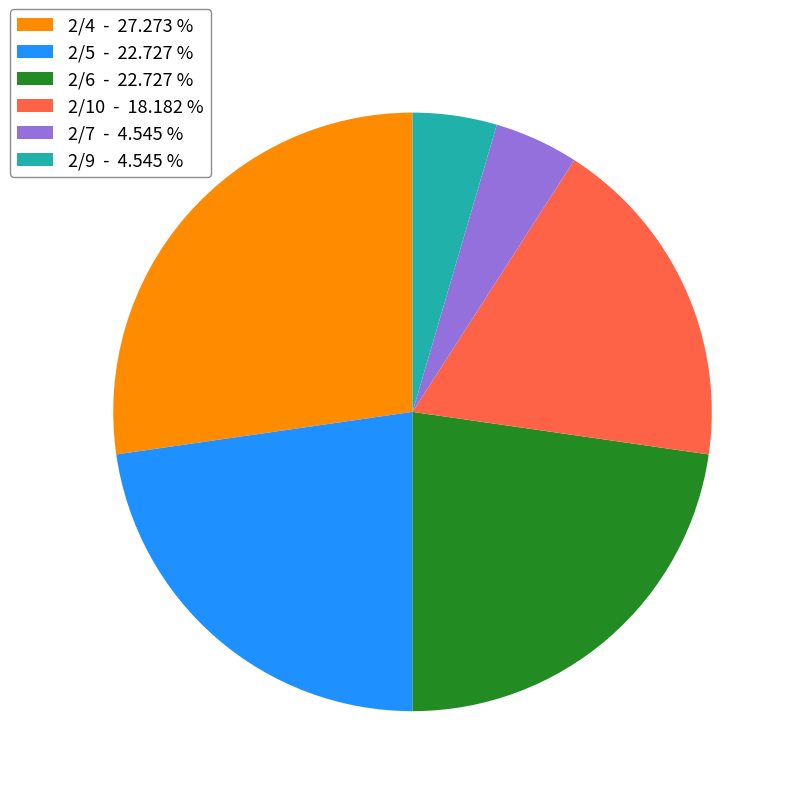

Which slice is the largest?

2/4